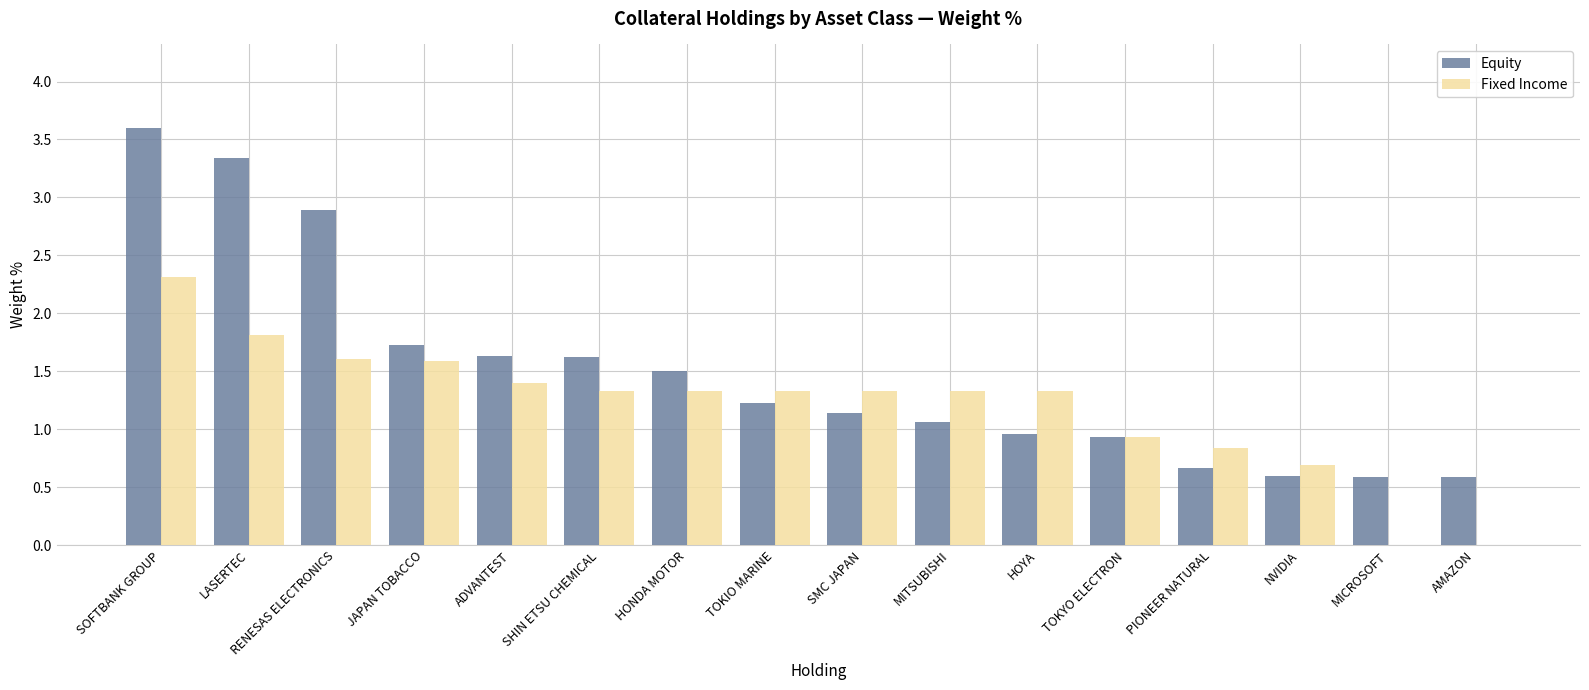

Is it true that Fixed Income equals 0.3 at SHIN ETSU CHEMICAL?

False